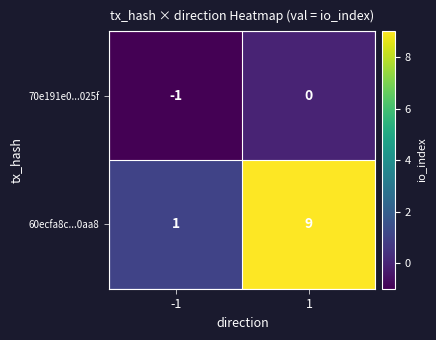

List the series in order of their peak value, lowest first.

70e191e0...025f, 60ecfa8c...0aa8